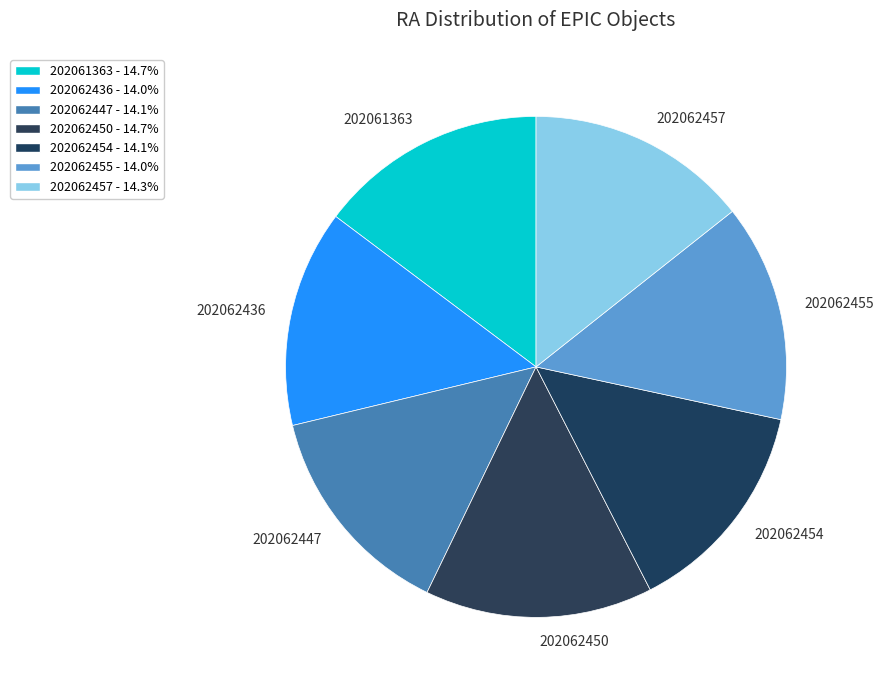

Which has a higher value, 202061363 or 202062454?

202061363